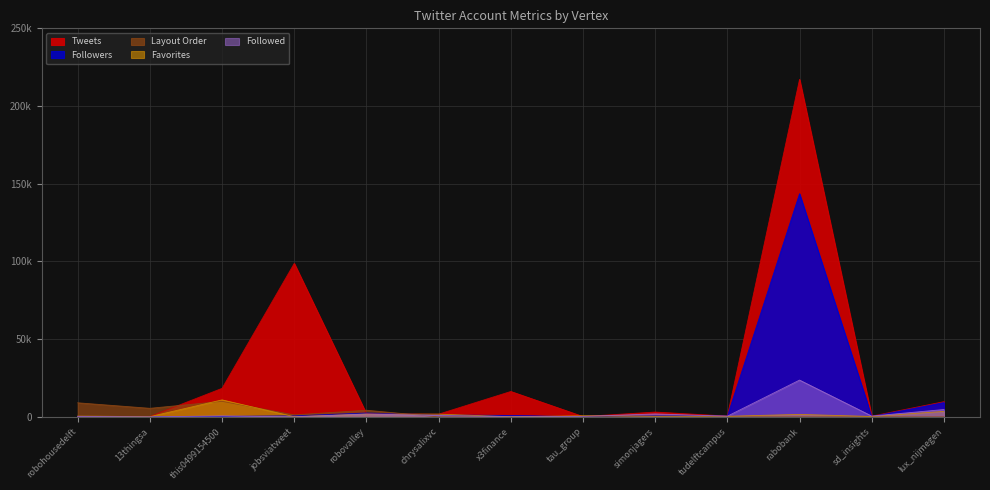

What is the label of the 6th point from the right?

tau_group